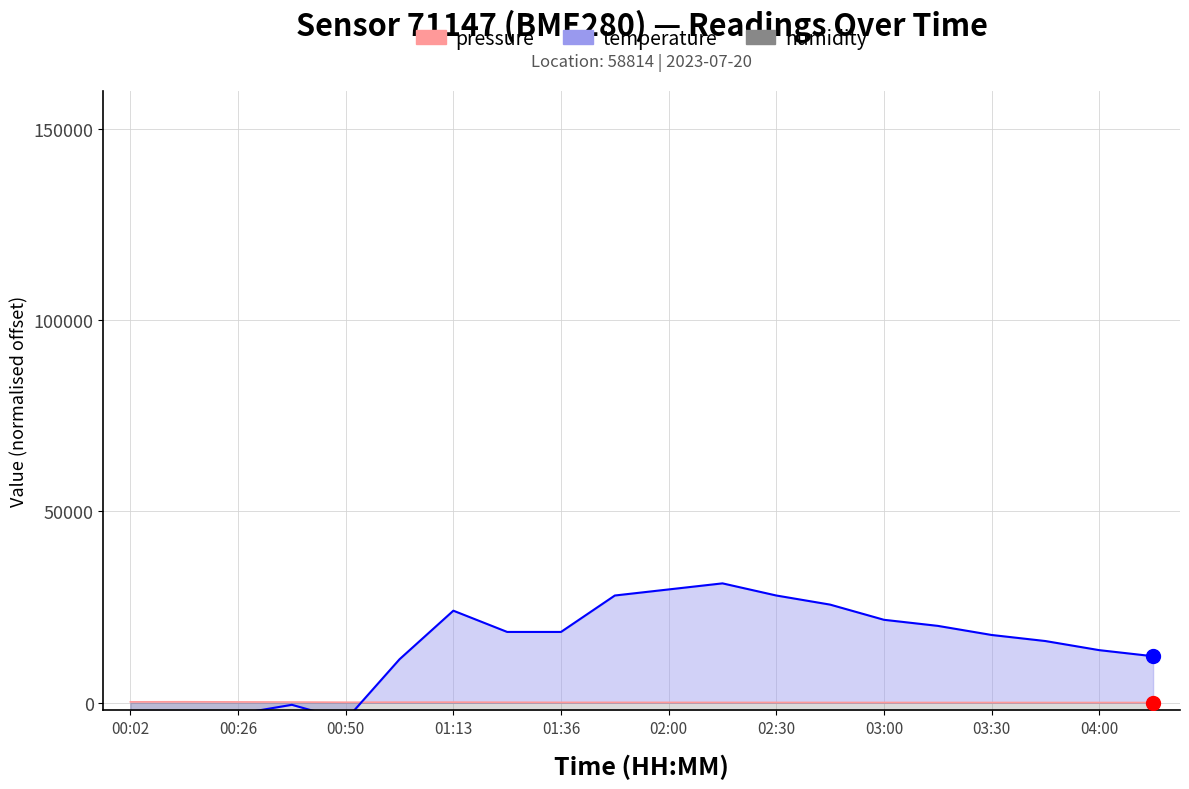

What is the label of the 13th point from the right?

01:23